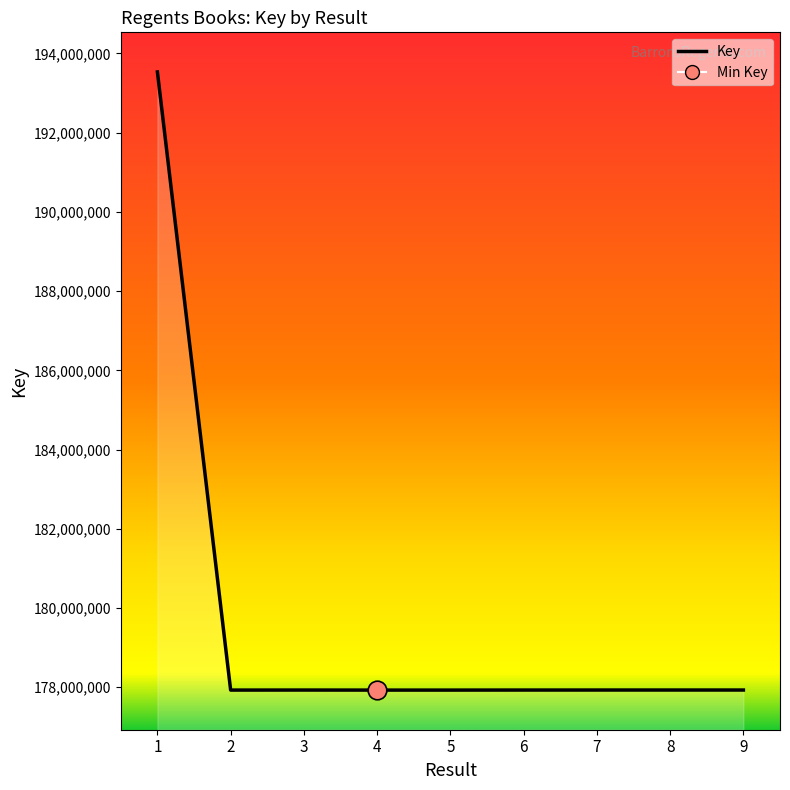

What is the change in value from 1 to 7?

-15599605